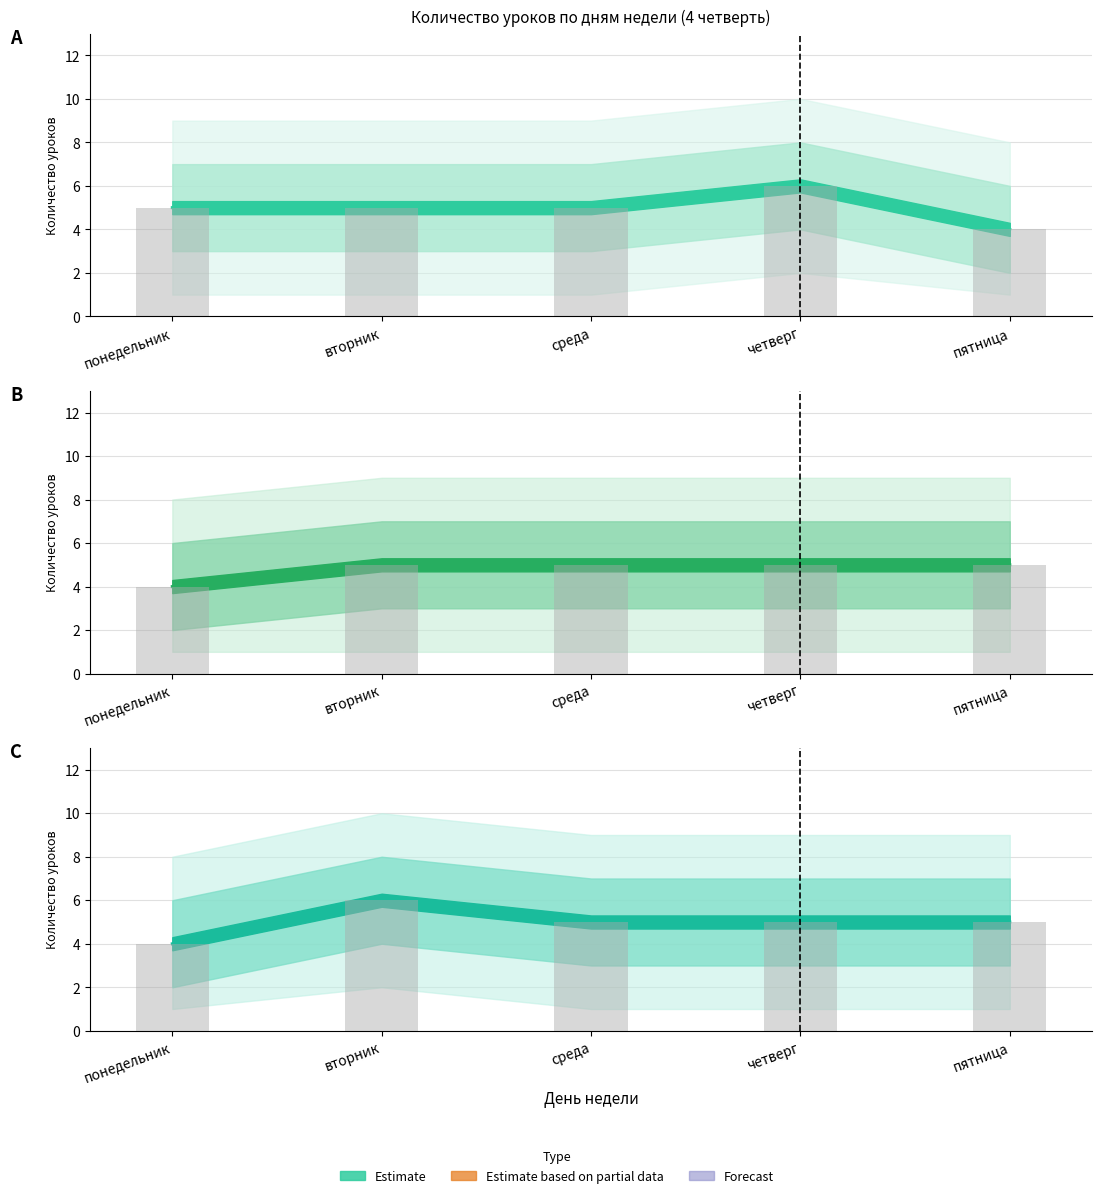

At which category does the chart reach its peak across all series?

четверг